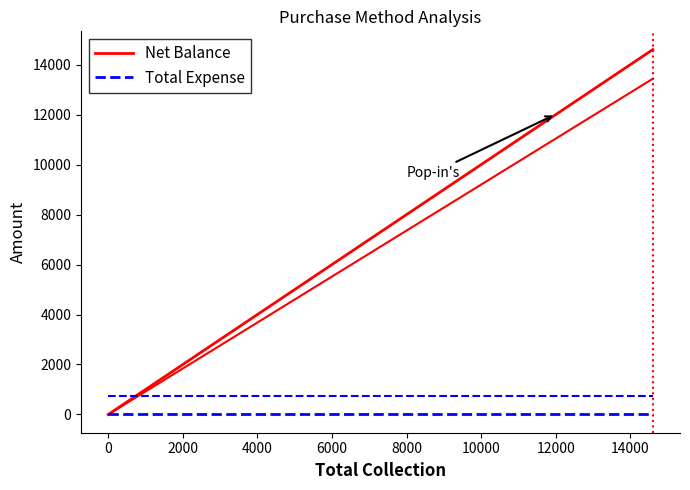

What is the greatest value displayed?

14600